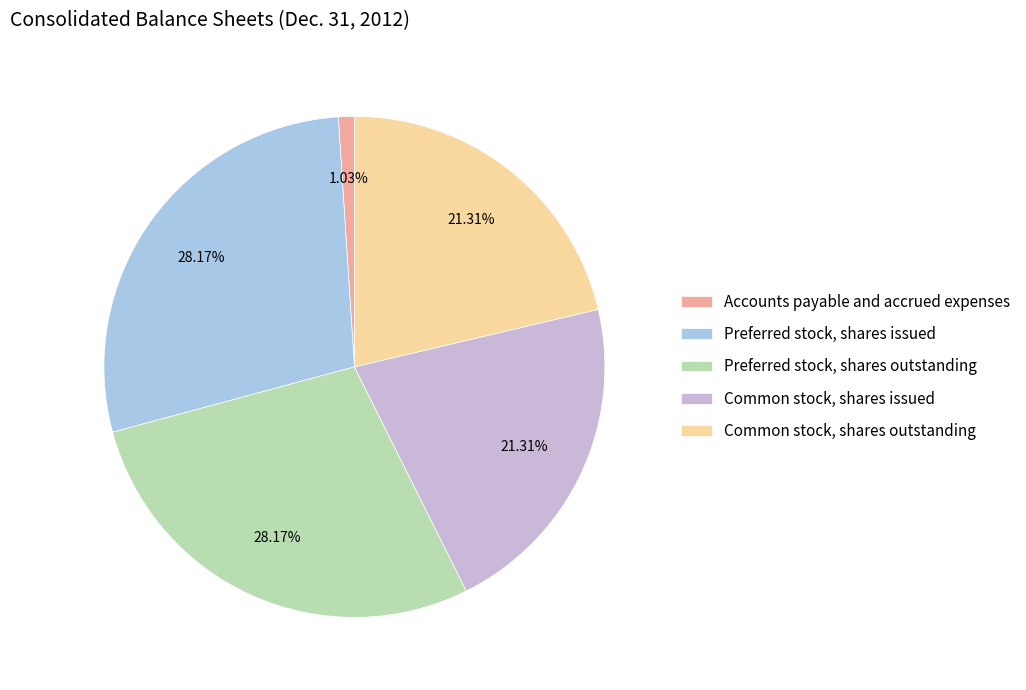

Combined, do Accounts payable and accrued expenses and Common stock, shares issued account for over 50%?

No